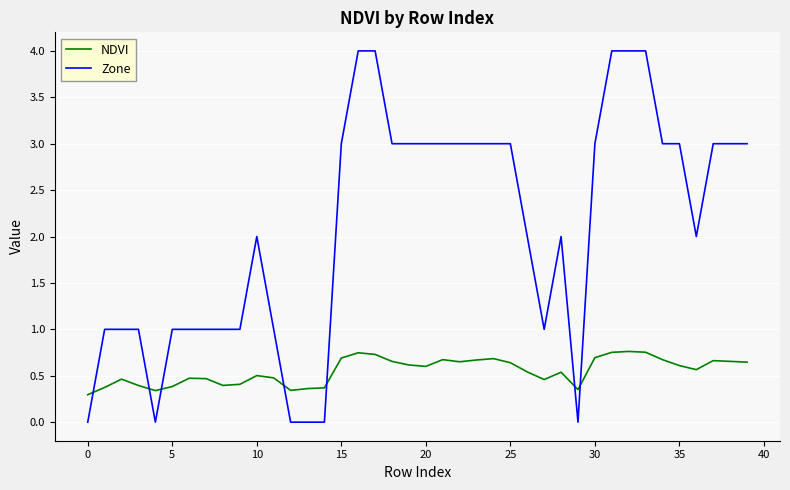

Rank the series by their average value, from lowest to highest.

NDVI, Zone